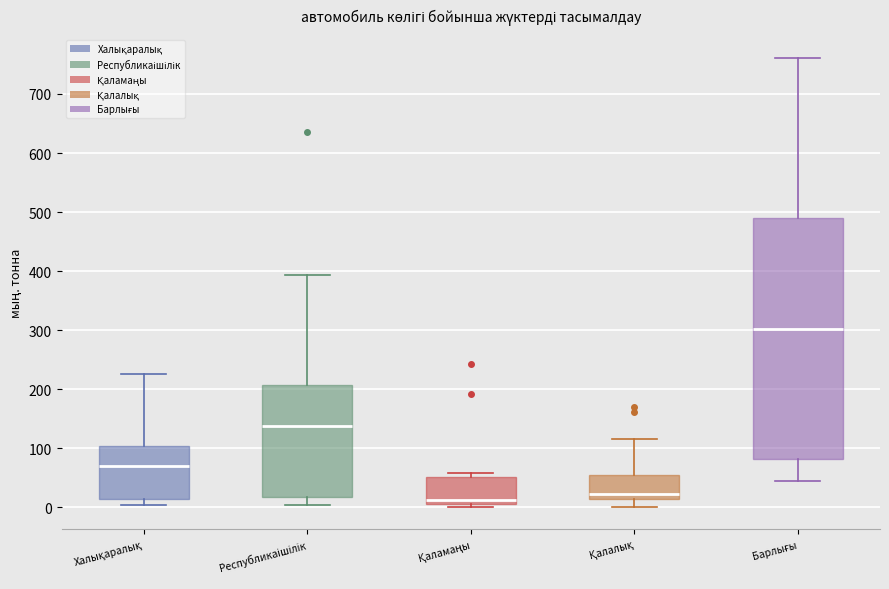

Which box has the highest median line?

Барлығы